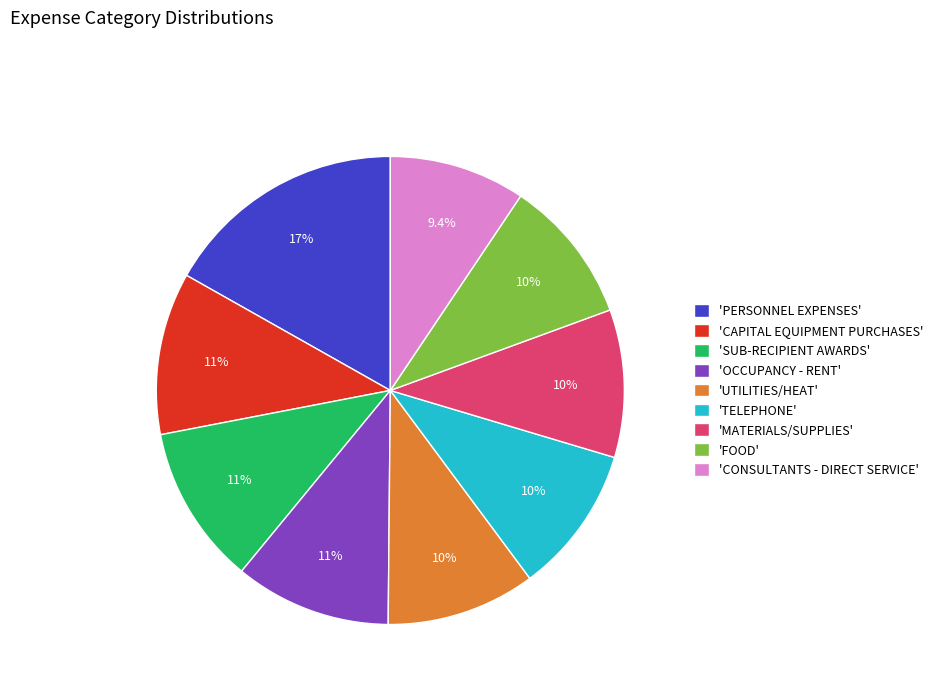

Is 'UTILITIES/HEAT' the majority of the pie?

No